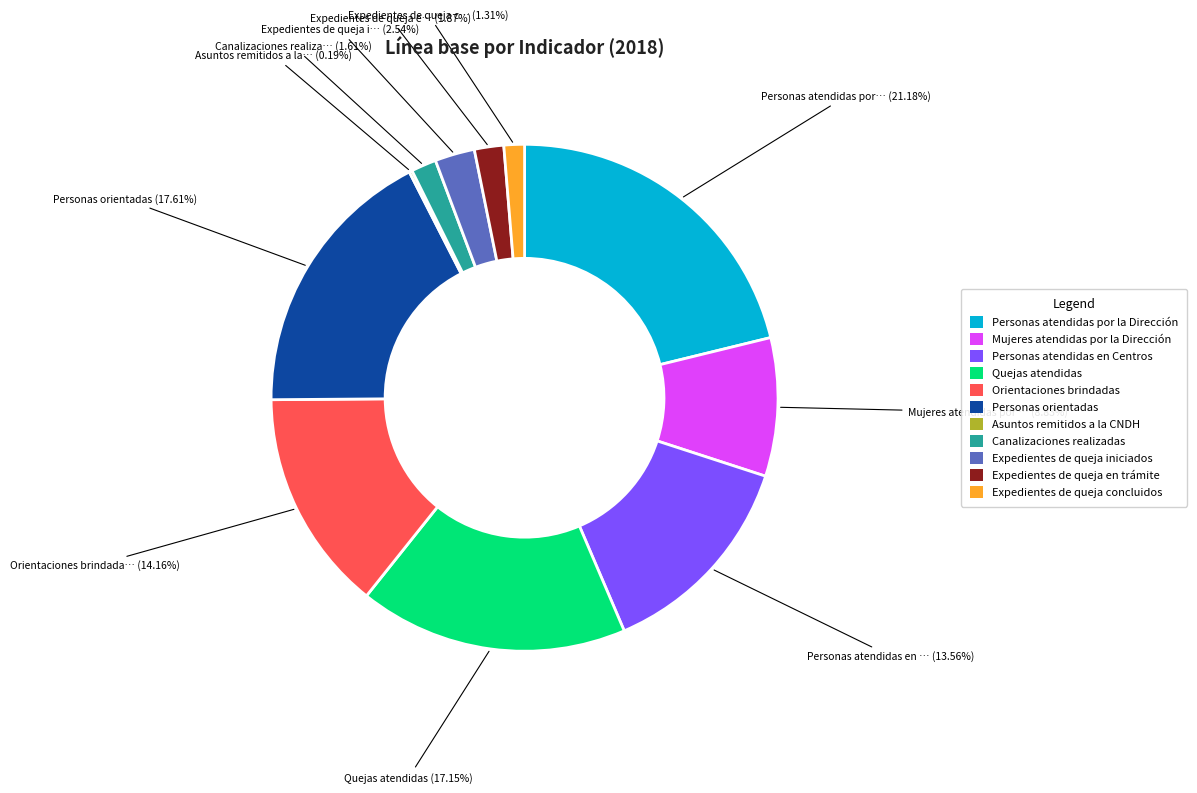

What is the ratio of the value at Canalizaciones realizadas to the value at Personas atendidas en Centros?

0.1